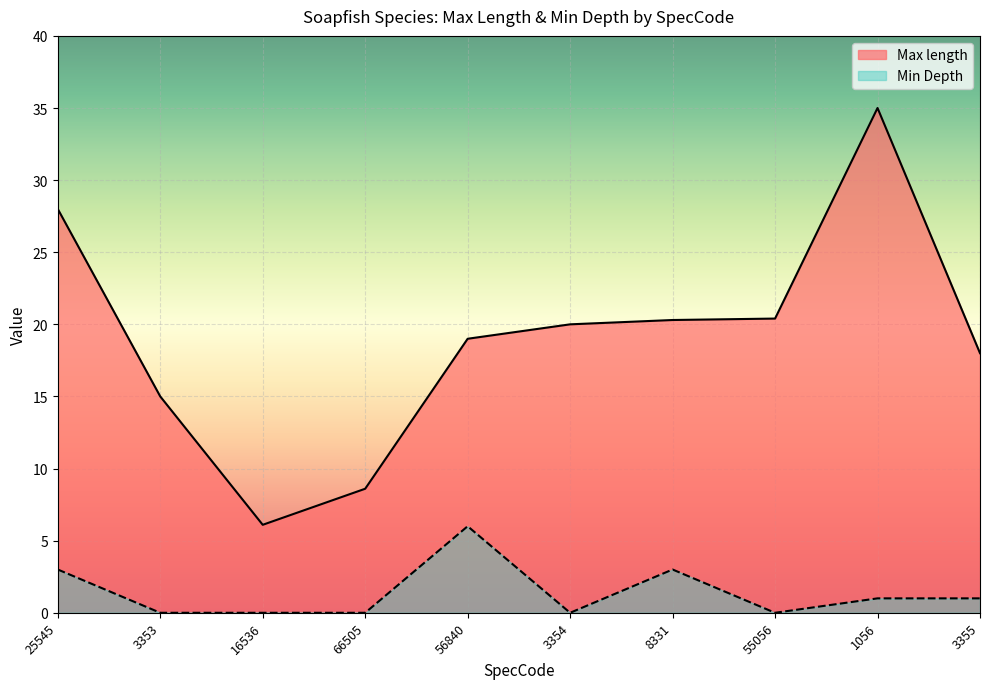

Count the Min Depth values in the range 0 to 3.

9